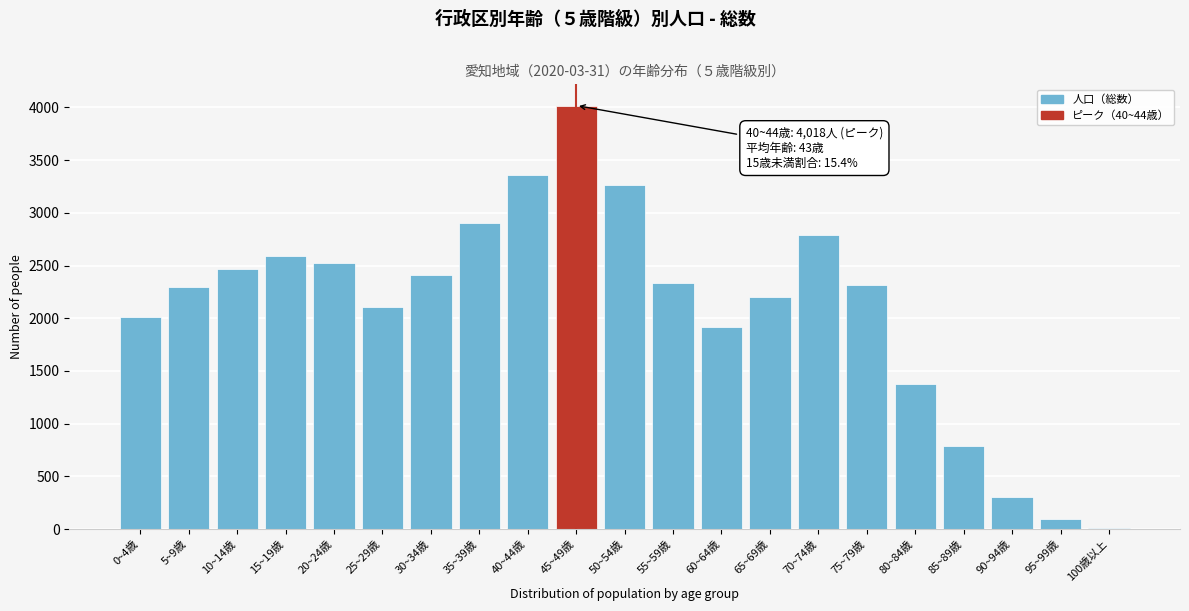

Which has a higher value, 65~69歳 or 50~54歳?

50~54歳